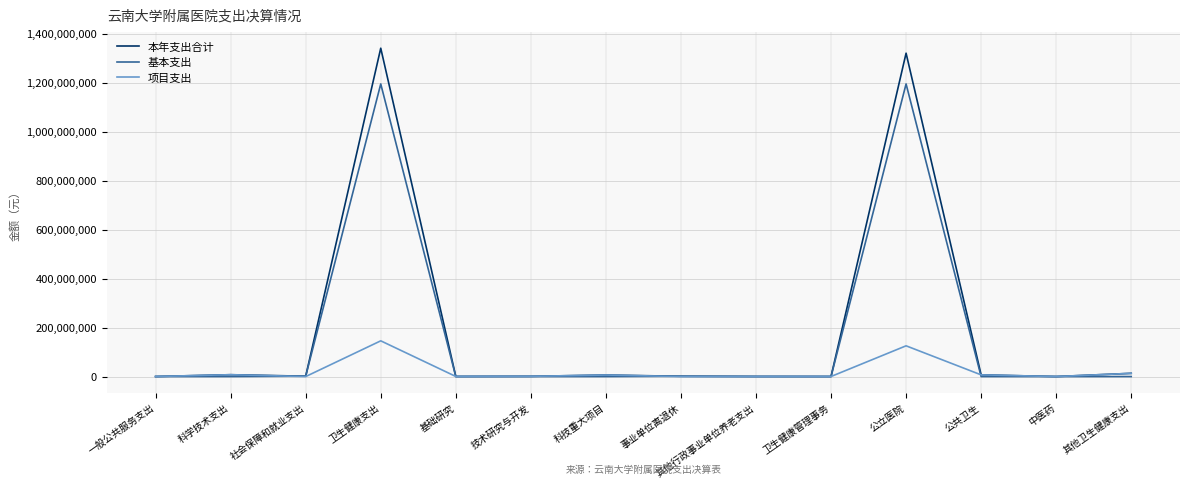

What is the difference between the highest and lowest values at 社会保障和就业支出?

1477802.0